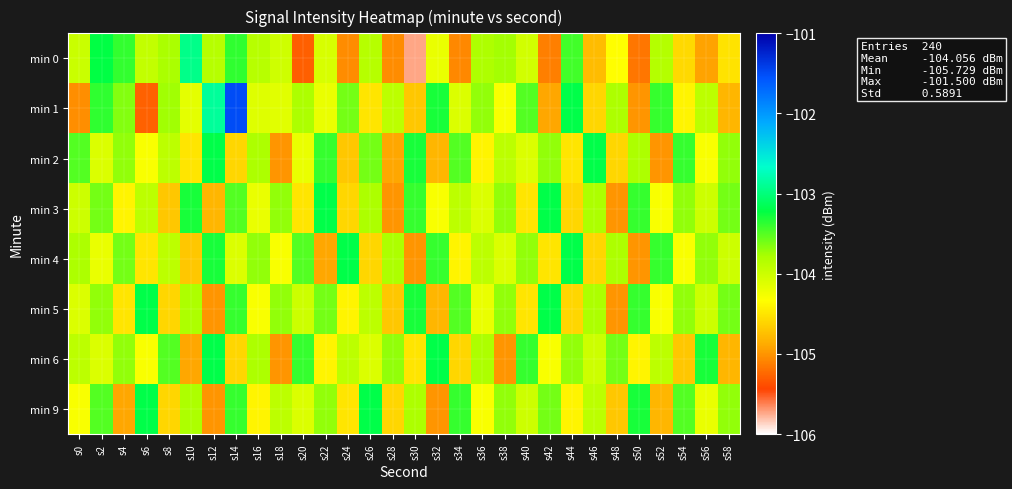

What is the total value across all series at s10?

-832.1